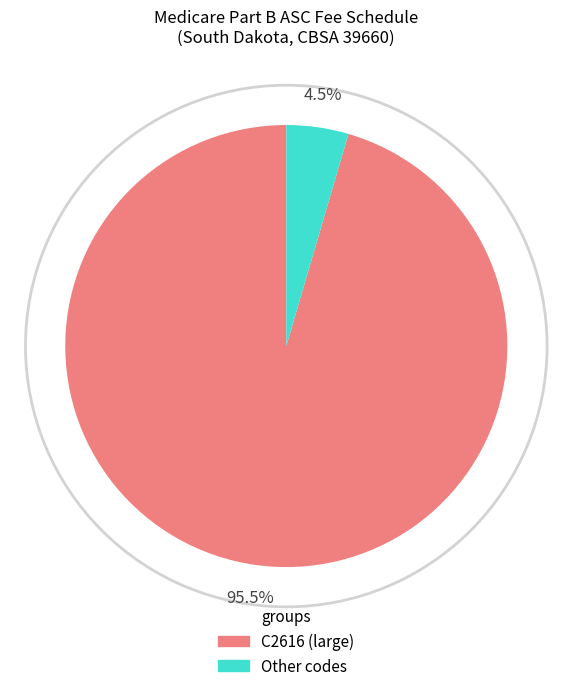

Is there a majority slice in this chart?

Yes